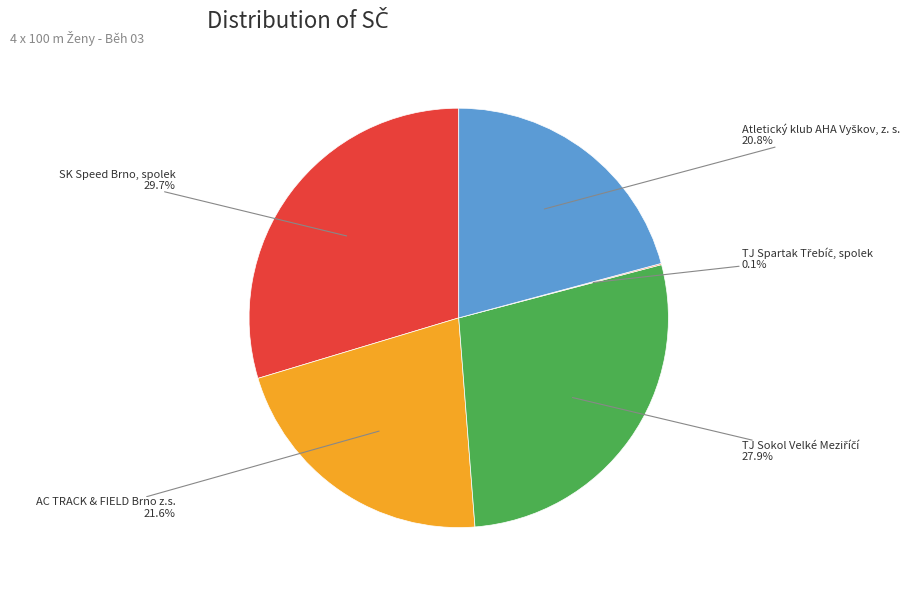

Is there any slice that represents more than half of the pie?

No